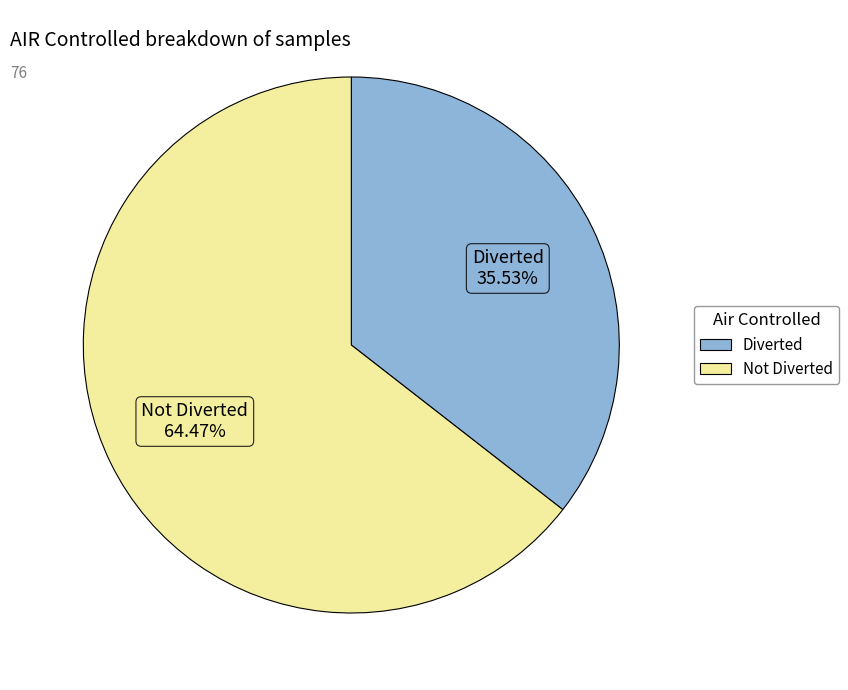

To the nearest percent, what is the difference between the largest and smallest slice percentages?

29%